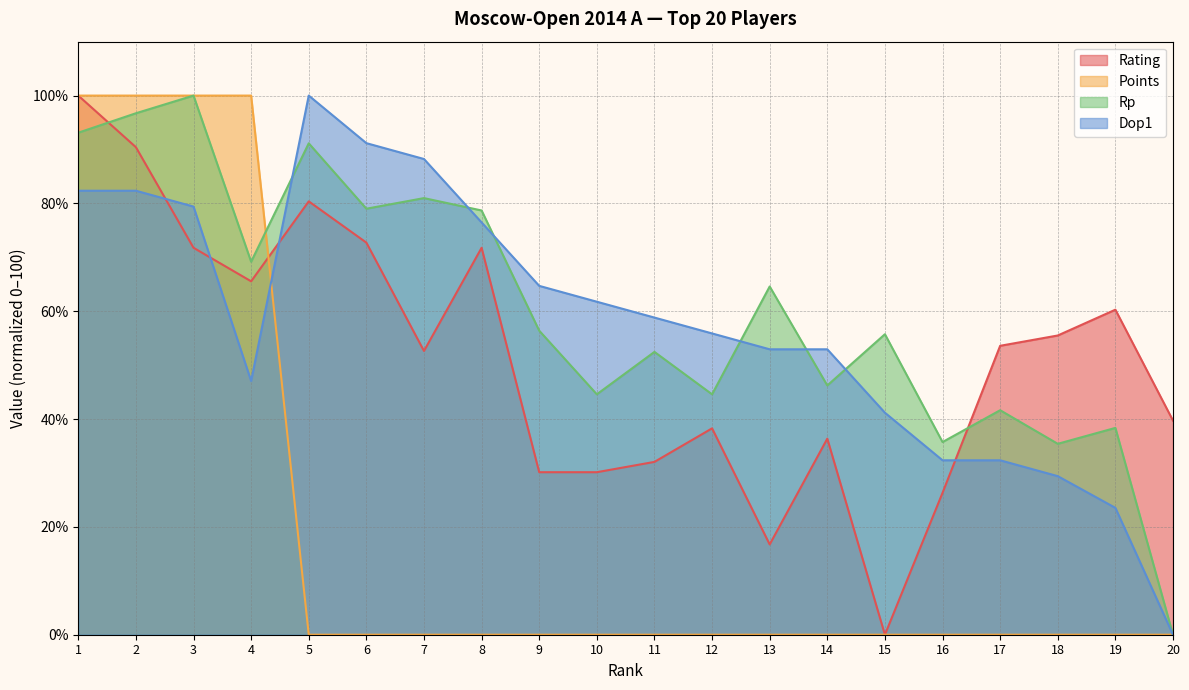

Reading right to left, list all the values displayed in this chart.

Rating: 39.7	60.3	55.5	53.6	26.3	0.0	36.4	16.7	38.3	32.1	30.1	30.1	71.8	52.6	72.7	80.4	65.6	71.8	90.4	100.0
Points: 0.0	0.0	0.0	0.0	0.0	0.0	0.0	0.0	0.0	0.0	0.0	0.0	0.0	0.0	0.0	0.0	100.0	100.0	100.0	100.0
Rp: 0.0	38.4	35.4	41.6	35.7	55.7	46.2	64.6	44.6	52.5	44.6	56.4	78.7	81.0	79.0	91.1	69.2	100.0	96.7	93.1
Dop1: 0.0	23.5	29.4	32.4	32.4	41.2	52.9	52.9	55.9	58.8	61.8	64.7	76.5	88.2	91.2	100.0	47.1	79.4	82.4	82.4